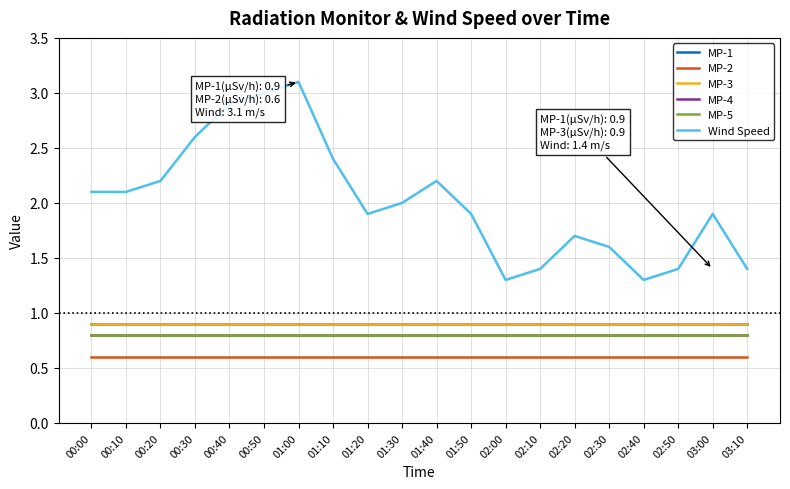

The Wind Speed series shows 2.2 at 00:20. True or false?

True